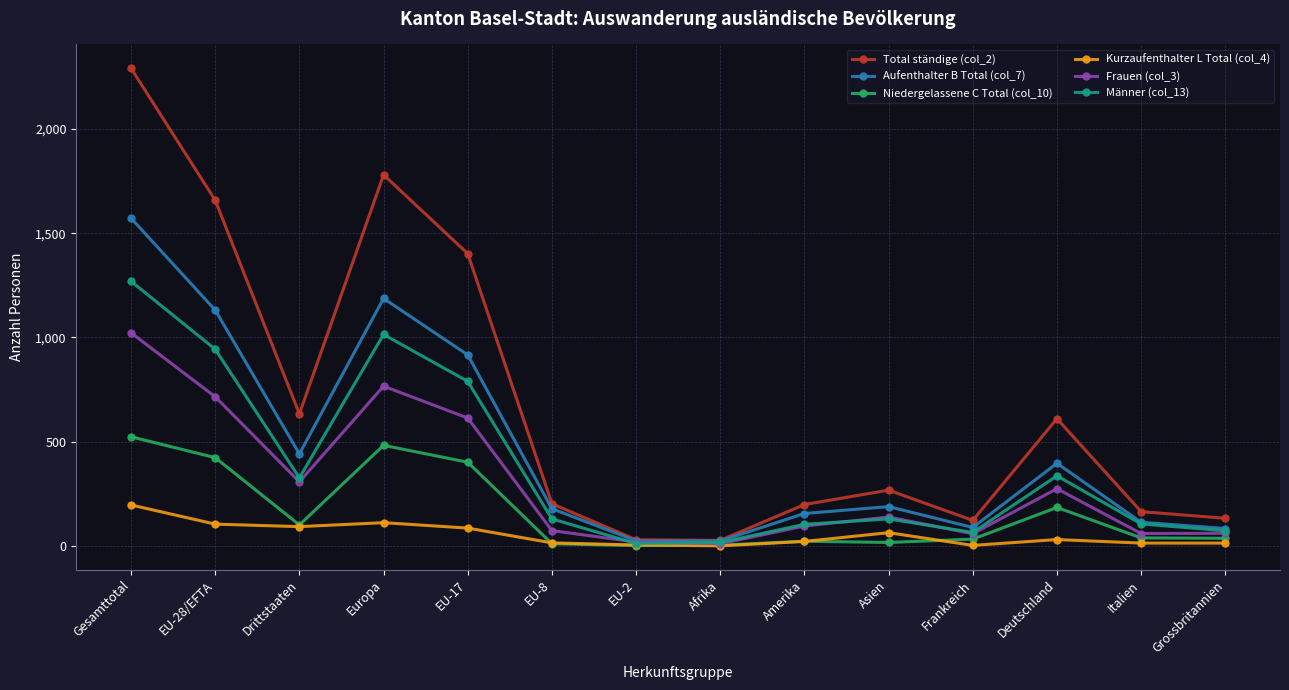

Where does the Aufenthalter B Total (col_7) series first go above 188?

Gesamttotal